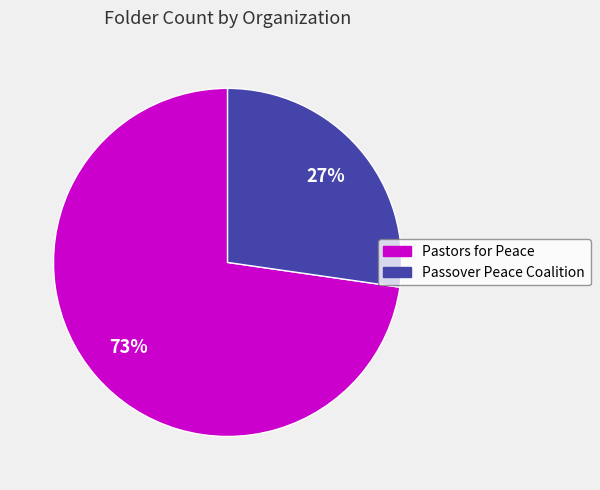

What is the smallest slice in the pie chart?

Passover Peace Coalition